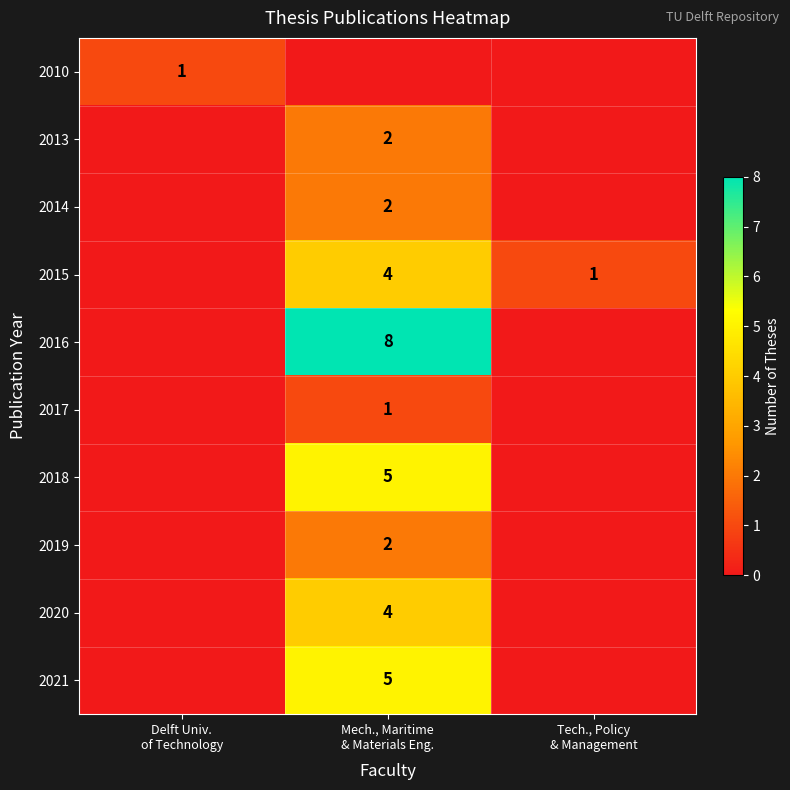

The 2013 series shows 1 at Tech., Policy & Management. True or false?

False